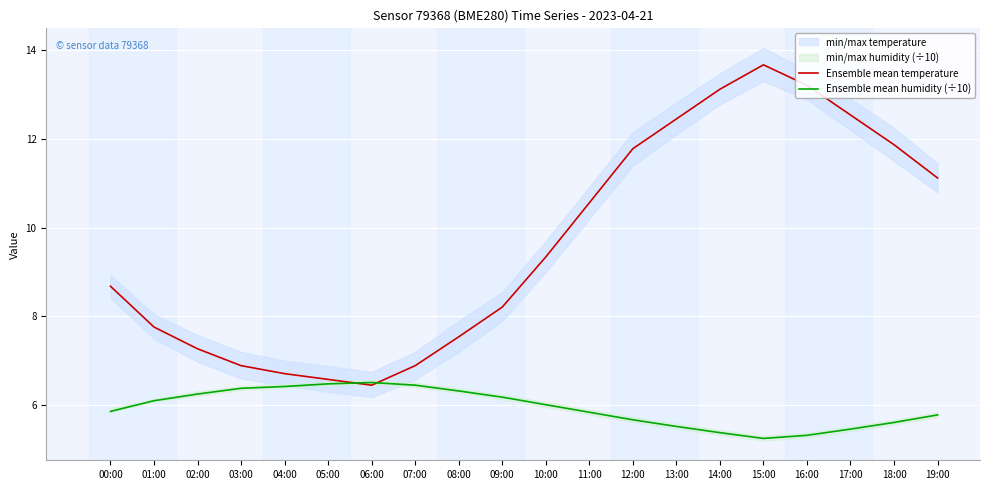

Reading left to right, list all the values displayed in this chart.

Ensemble mean temperature: 00:00=8.7	01:00=7.8	02:00=7.3	03:00=6.9	04:00=6.7	05:00=6.6	06:00=6.5	07:00=6.9	08:00=7.5	09:00=8.2	10:00=9.3	11:00=10.6	12:00=11.8	13:00=12.4	14:00=13.1	15:00=13.7	16:00=13.2	17:00=12.5	18:00=11.9	19:00=11.1
Ensemble mean humidity (÷10): 00:00=5.9	01:00=6.1	02:00=6.2	03:00=6.4	04:00=6.4	05:00=6.5	06:00=6.5	07:00=6.5	08:00=6.3	09:00=6.2	10:00=6.0	11:00=5.8	12:00=5.7	13:00=5.5	14:00=5.4	15:00=5.2	16:00=5.3	17:00=5.5	18:00=5.6	19:00=5.8